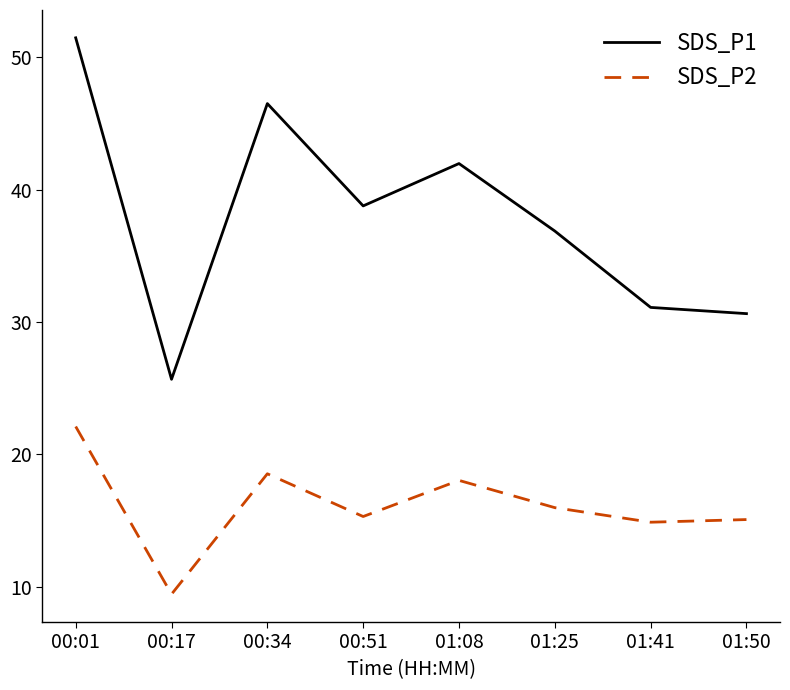

What is the difference between the SDS_P1 values at 00:17 and 00:51?

13.1